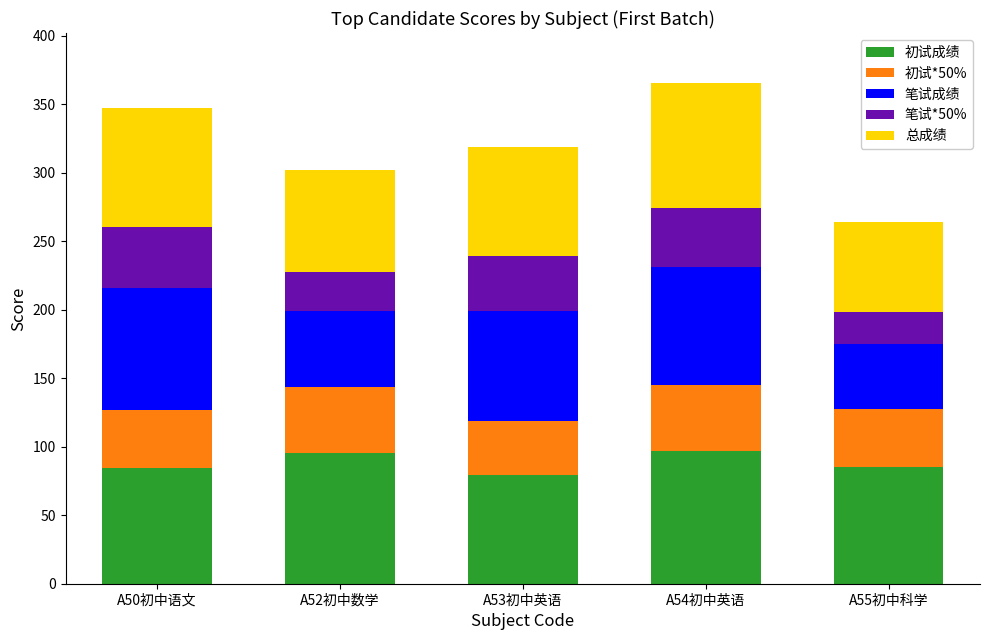

What is the difference between the maximum and minimum values in the 初试成绩 series?

17.4